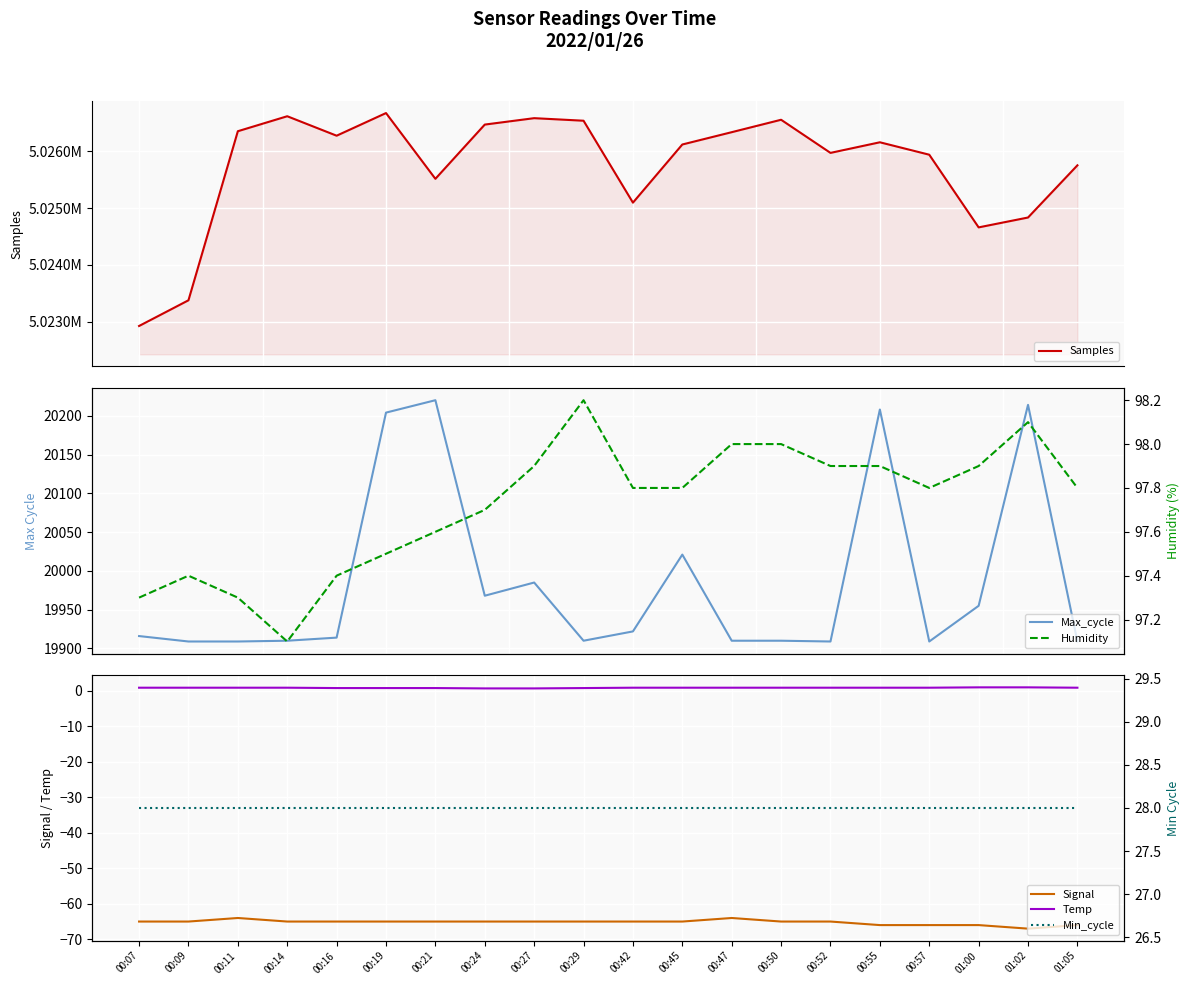

Reading right to left, list all the values displayed in this chart.

Samples: 5025756.0	5024836.0	5024662.0	5025943.0	5026162.0	5025975.0	5026559.0	5026340.0	5026123.0	5025098.0	5026542.0	5026587.0	5026474.0	5025518.0	5026677.0	5026278.0	5026621.0	5026357.0	5023377.0	5022924.0
Max_cycle: 19909.0	20214.0	19955.0	19909.0	20208.0	19909.0	19910.0	19910.0	20021.0	19922.0	19910.0	19985.0	19968.0	20220.0	20204.0	19914.0	19910.0	19909.0	19909.0	19916.0
Signal: -66.0	-67.0	-66.0	-66.0	-66.0	-65.0	-65.0	-64.0	-65.0	-65.0	-65.0	-65.0	-65.0	-65.0	-65.0	-65.0	-65.0	-64.0	-65.0	-65.0
Temp: 0.9	1.0	1.0	0.9	0.9	0.9	0.9	0.9	0.9	0.9	0.8	0.7	0.7	0.8	0.8	0.8	0.9	0.9	0.9	0.9
Humidity: 97.8	98.1	97.9	97.8	97.9	97.9	98.0	98.0	97.8	97.8	98.2	97.9	97.7	97.6	97.5	97.4	97.1	97.3	97.4	97.3
Min_cycle: 28.0	28.0	28.0	28.0	28.0	28.0	28.0	28.0	28.0	28.0	28.0	28.0	28.0	28.0	28.0	28.0	28.0	28.0	28.0	28.0